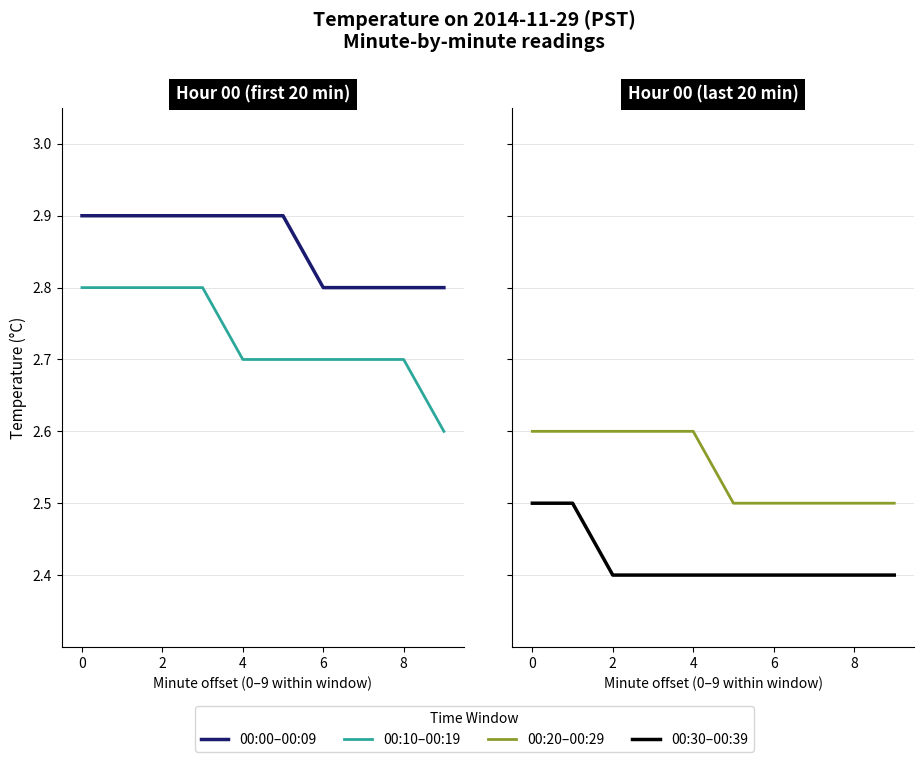

Which series has the largest range (max minus min)?

00:10–00:19